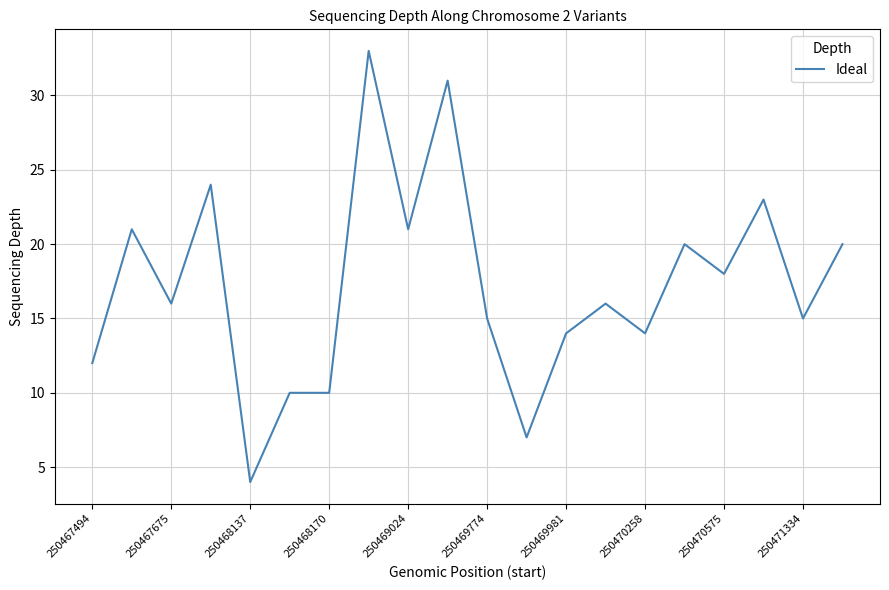

What is the difference between the maximum and minimum values?

29